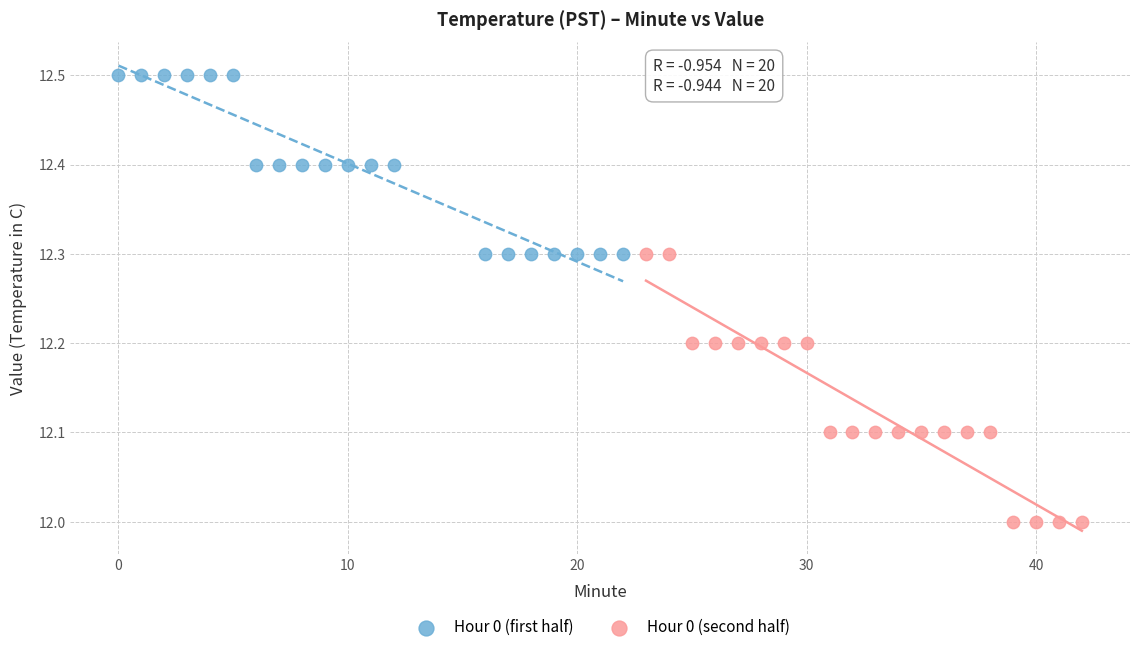

What are all the series names shown in the legend?

Hour 0 (first half), Hour 0 (second half)